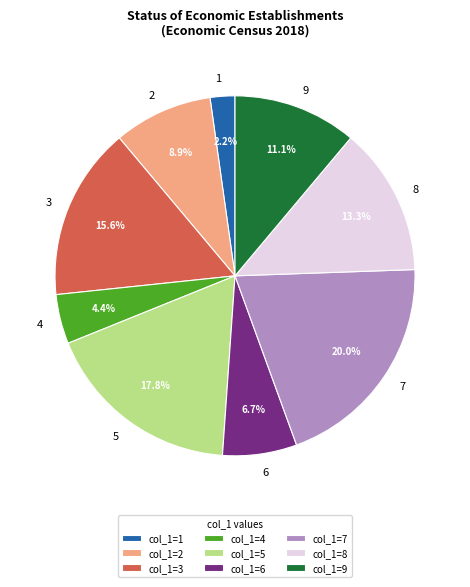

Is it true that 9 is 5% of the pie?

False